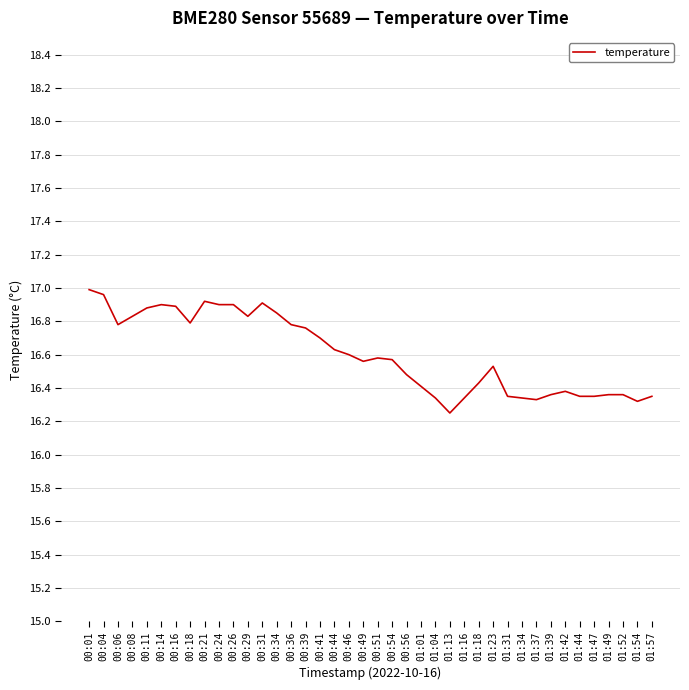

What is the difference between the maximum and minimum values?

0.7